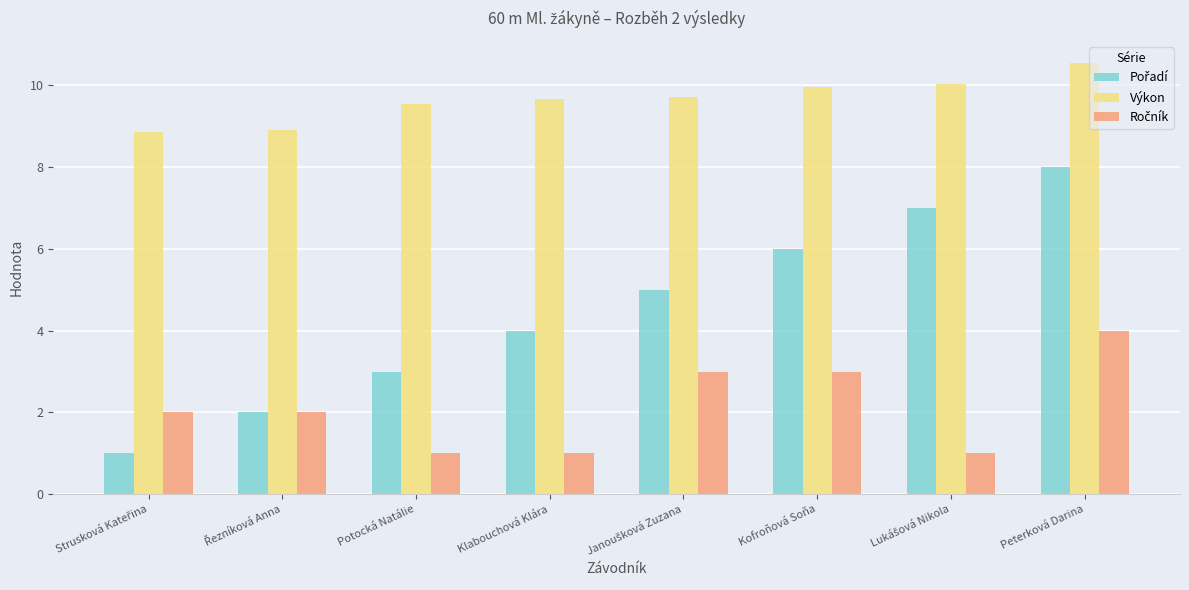

What is the sum of all Výkon values?

77.2